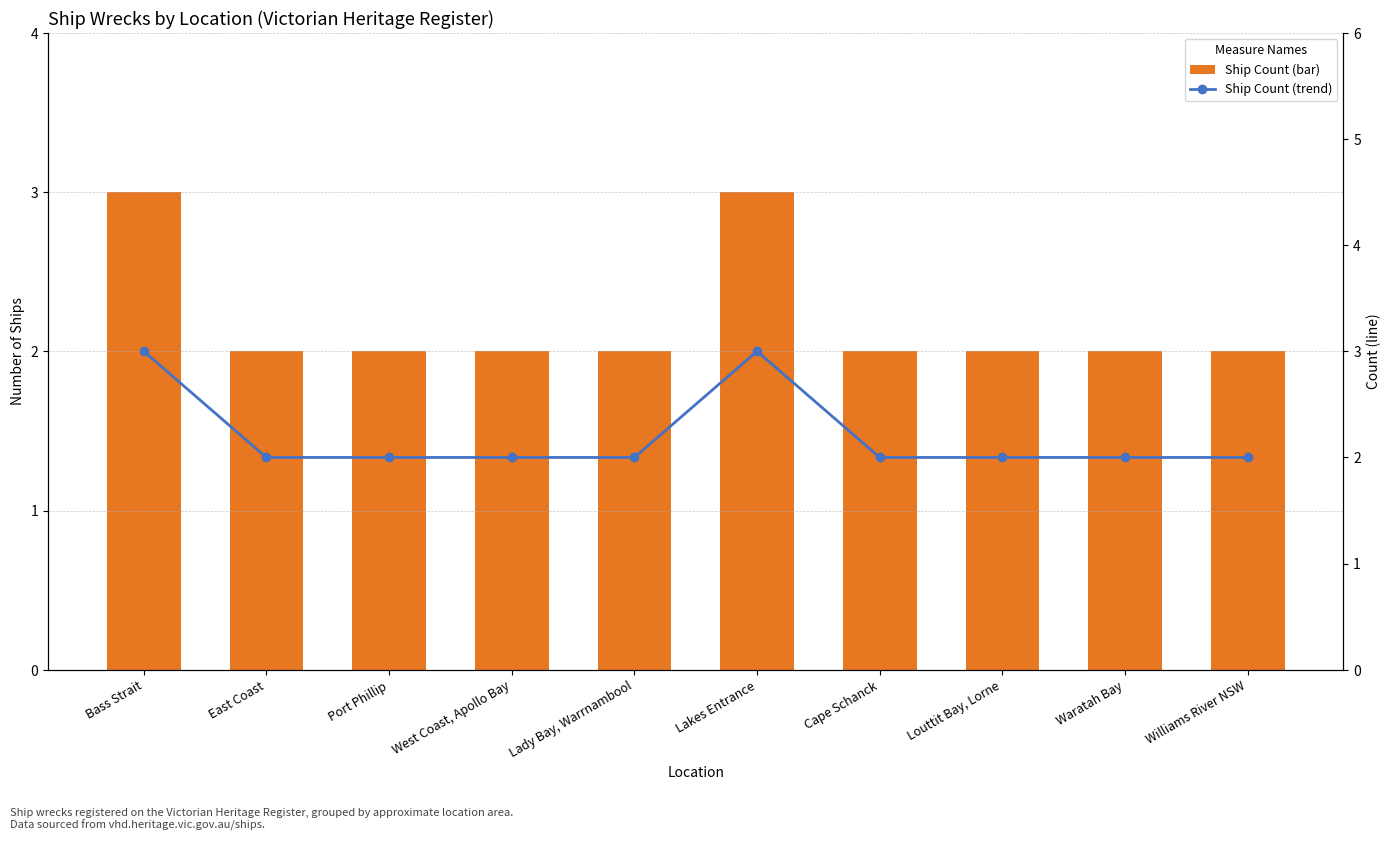

What value does the Ship Count series have at Waratah Bay?

2